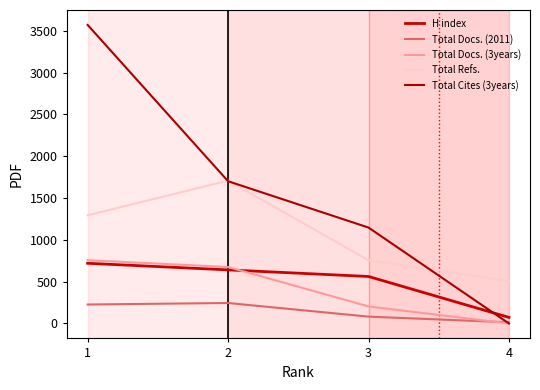

What is the value of the Total Refs. point at the 1st from the left?

1294